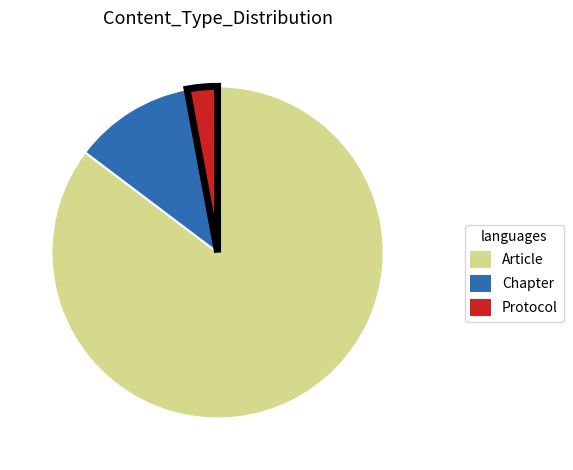

Does any single category account for the majority?

Yes